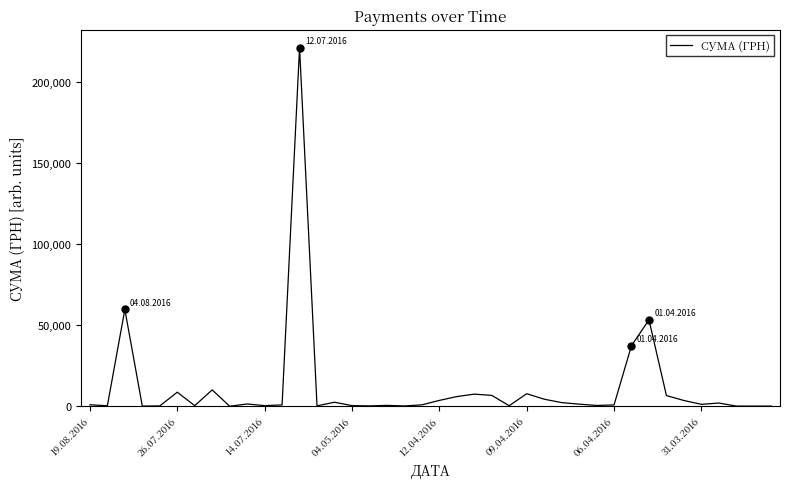

What is the greatest value displayed?

221138.5